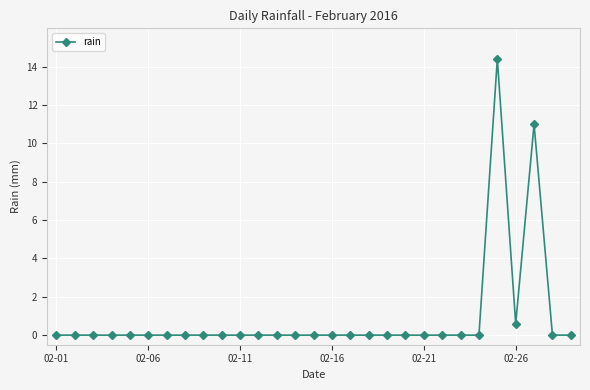

What is the difference between the maximum and minimum values?

14.4